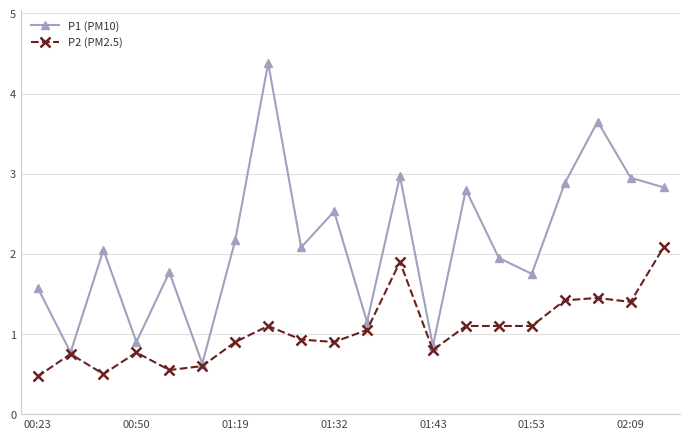

What is the highest value of the P1 (PM10) series?

4.4